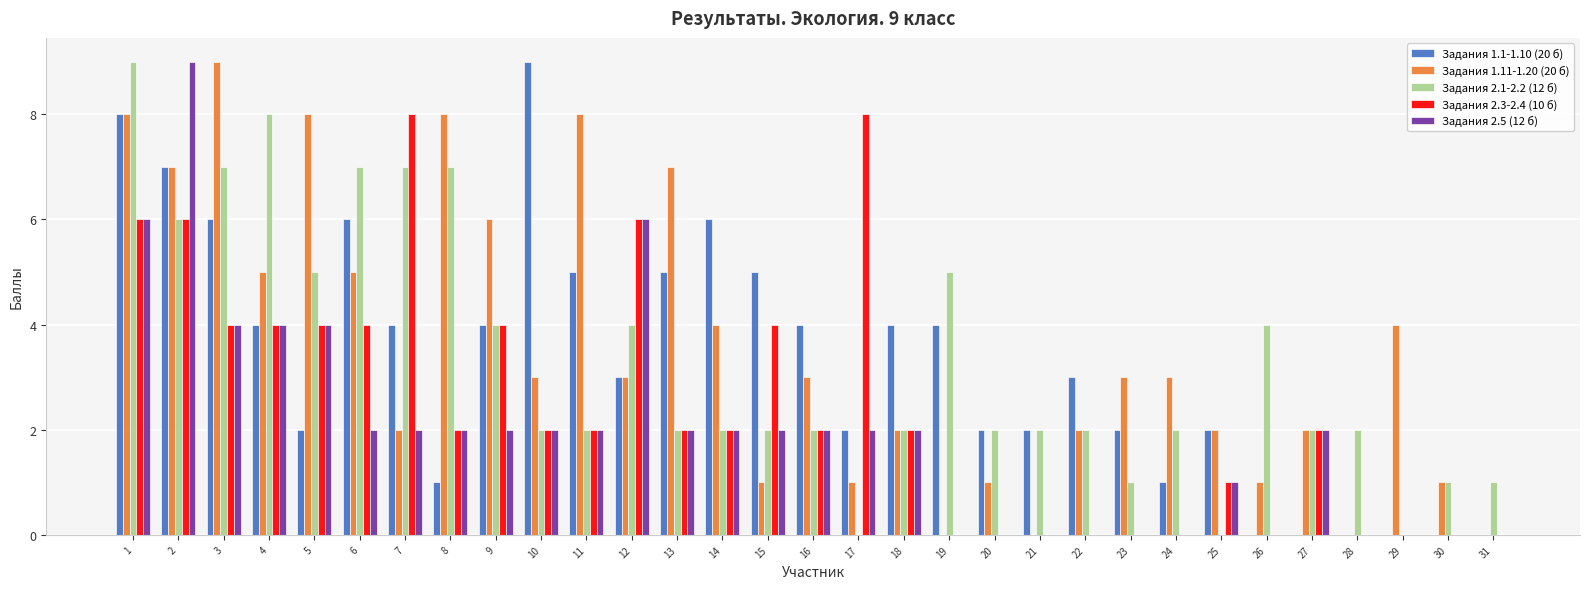

What is the greatest value displayed?

9